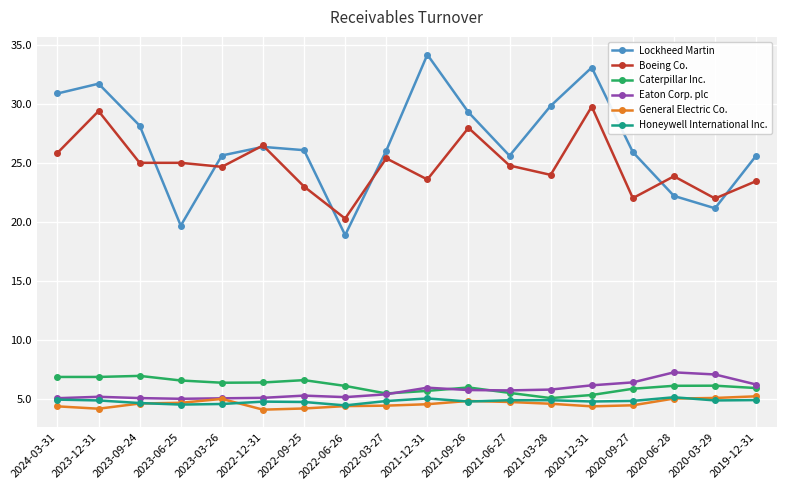

Count the number of categories in the chart.

18